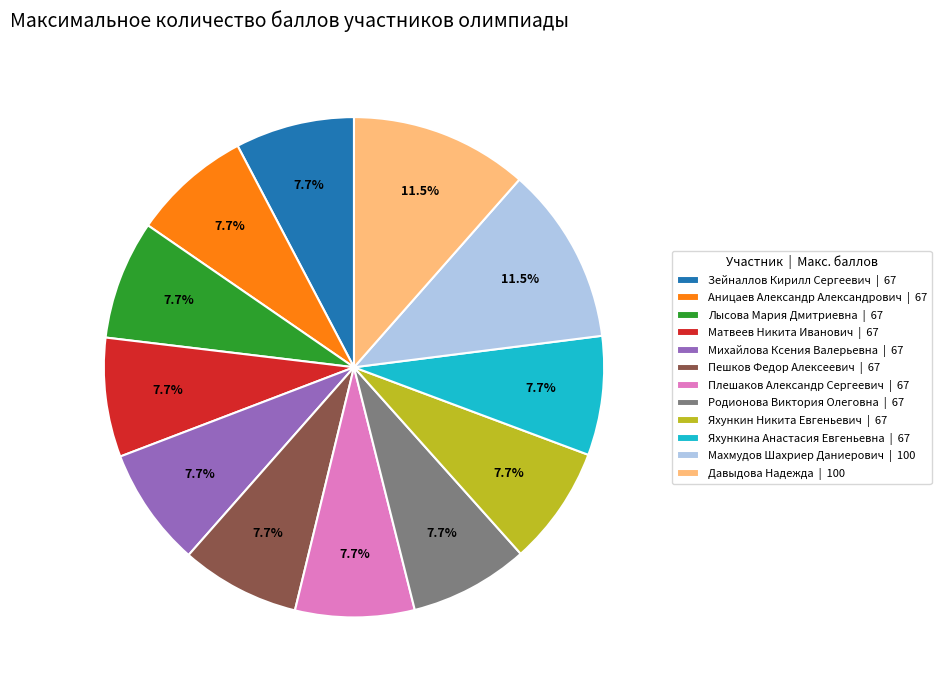

Is Лысова Мария Дмитриевна | 67 the majority of the pie?

No